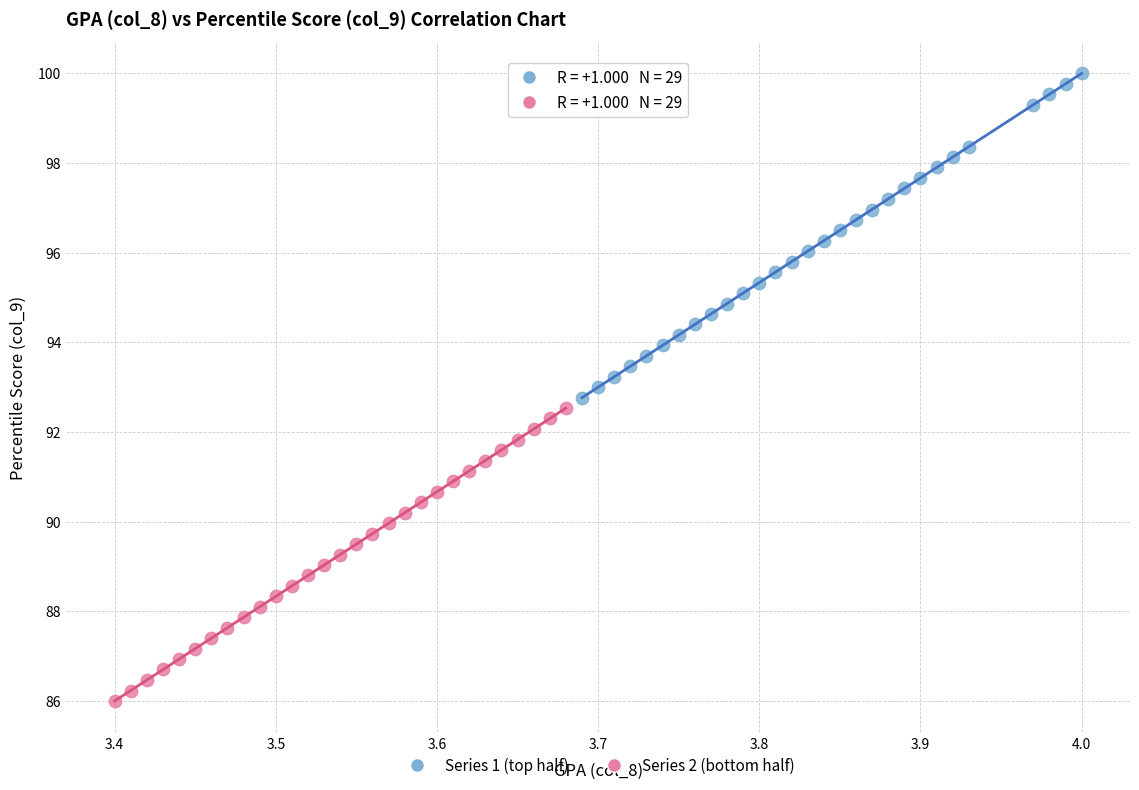

Which series has the largest Y range (max minus min)?

Series 1 (top half)